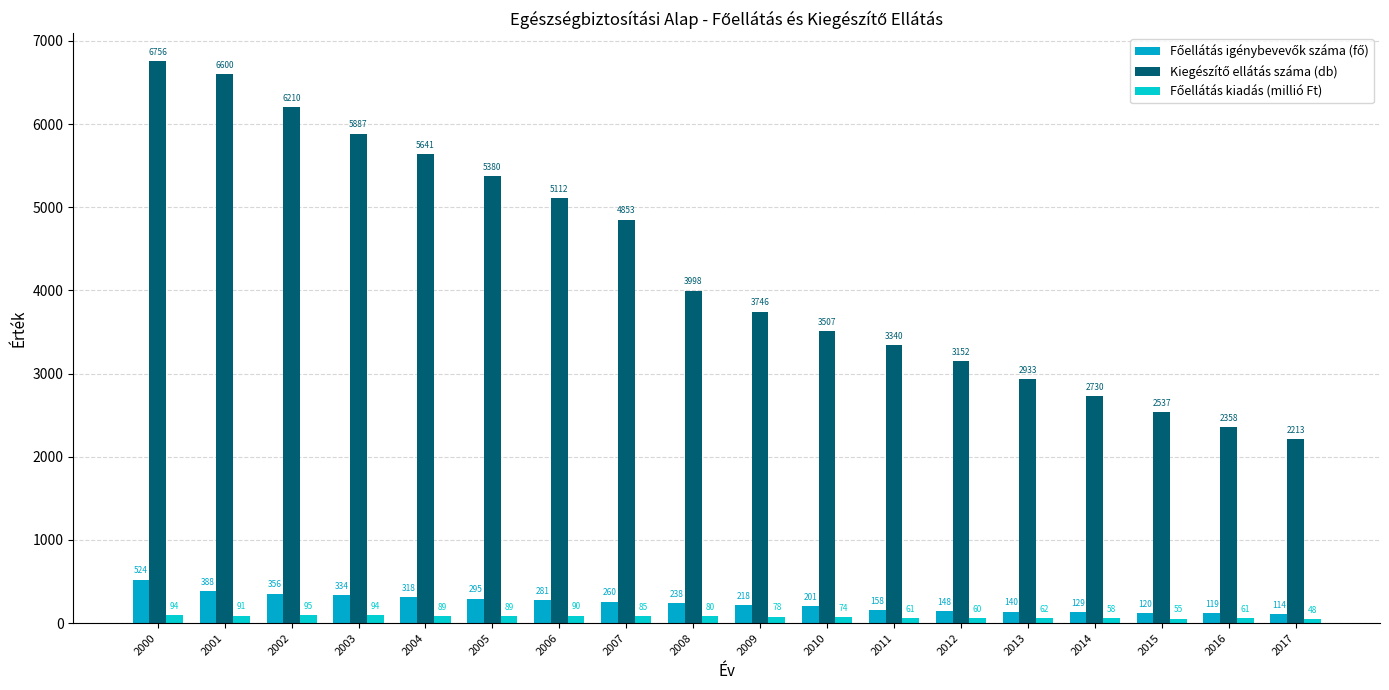

Which has a higher value, 2014 or 2010?

2010